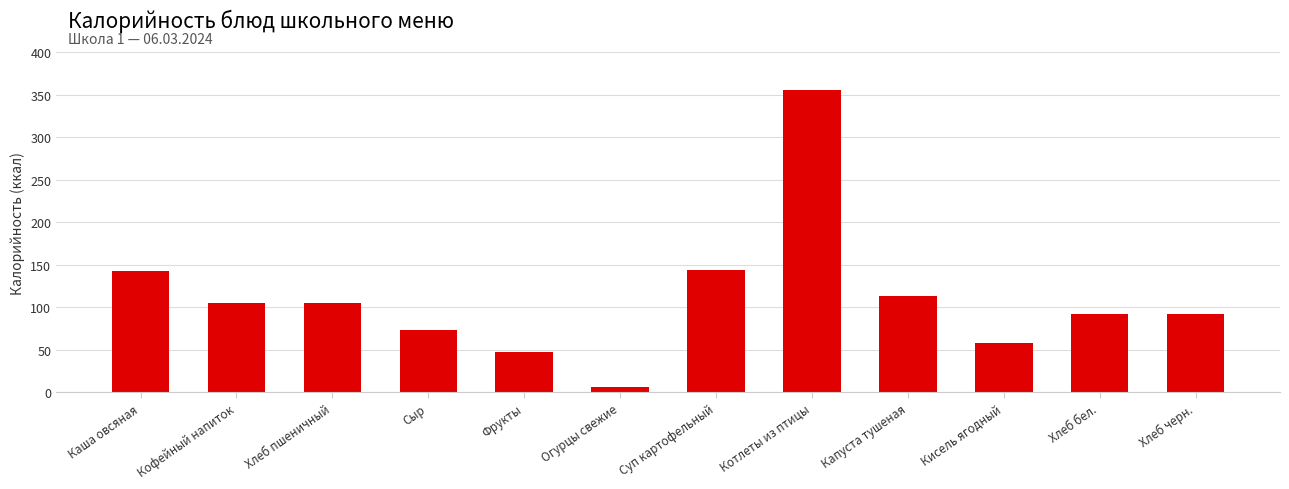

What is the sum of the values at Кисель ягодный and Капуста тушеная?

170.7